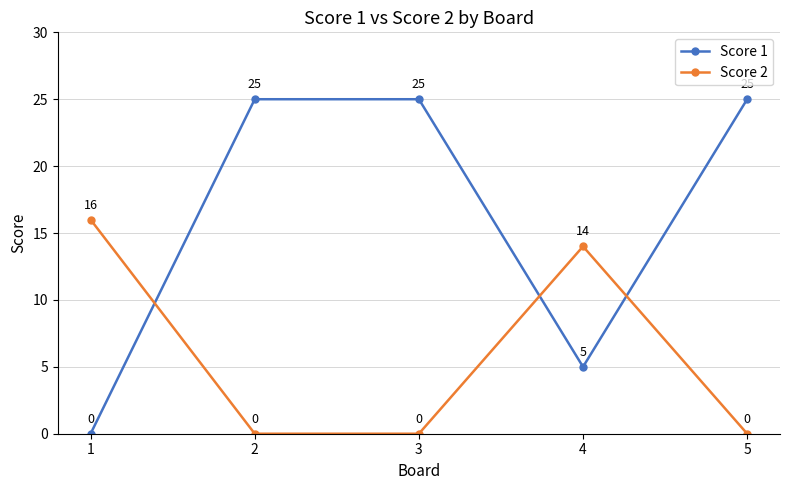

What is the difference between the highest and lowest values at 5?

25